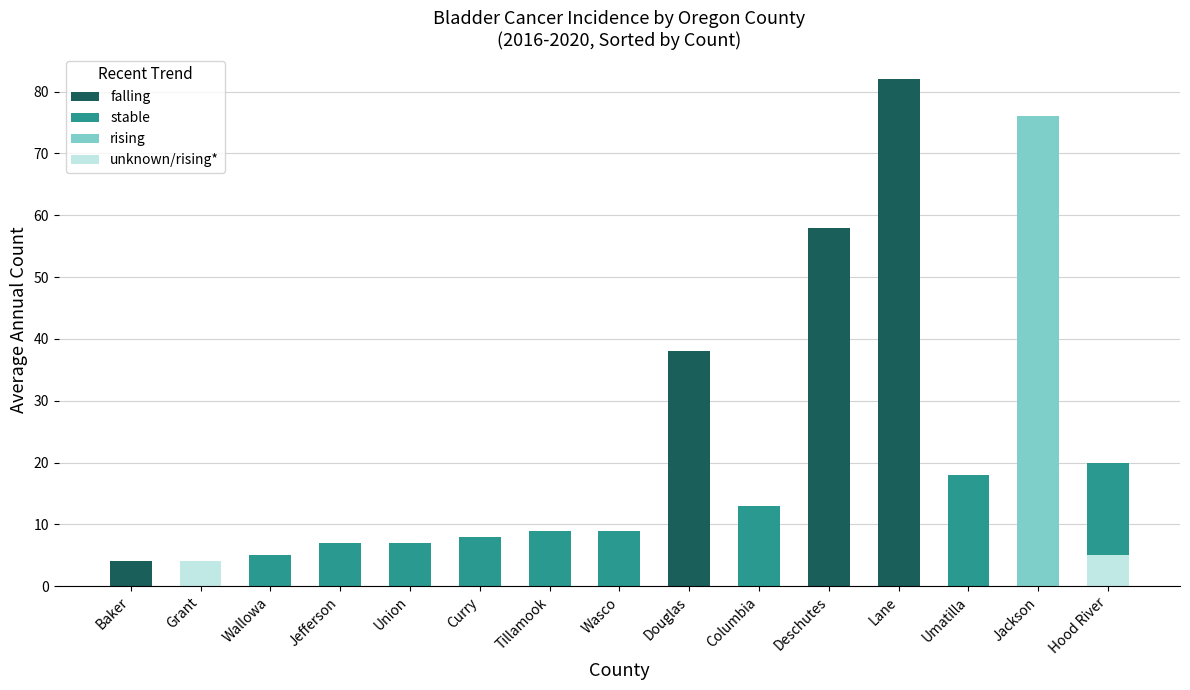

At which label does unknown/rising* reach its minimum?

Baker